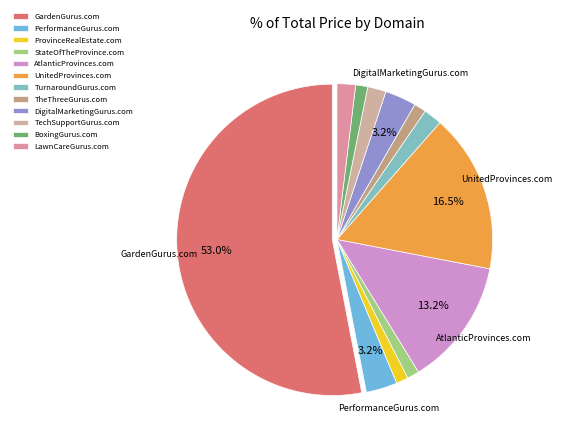

To the nearest percent, what portion does StateOfTheProvince.com represent?

1%